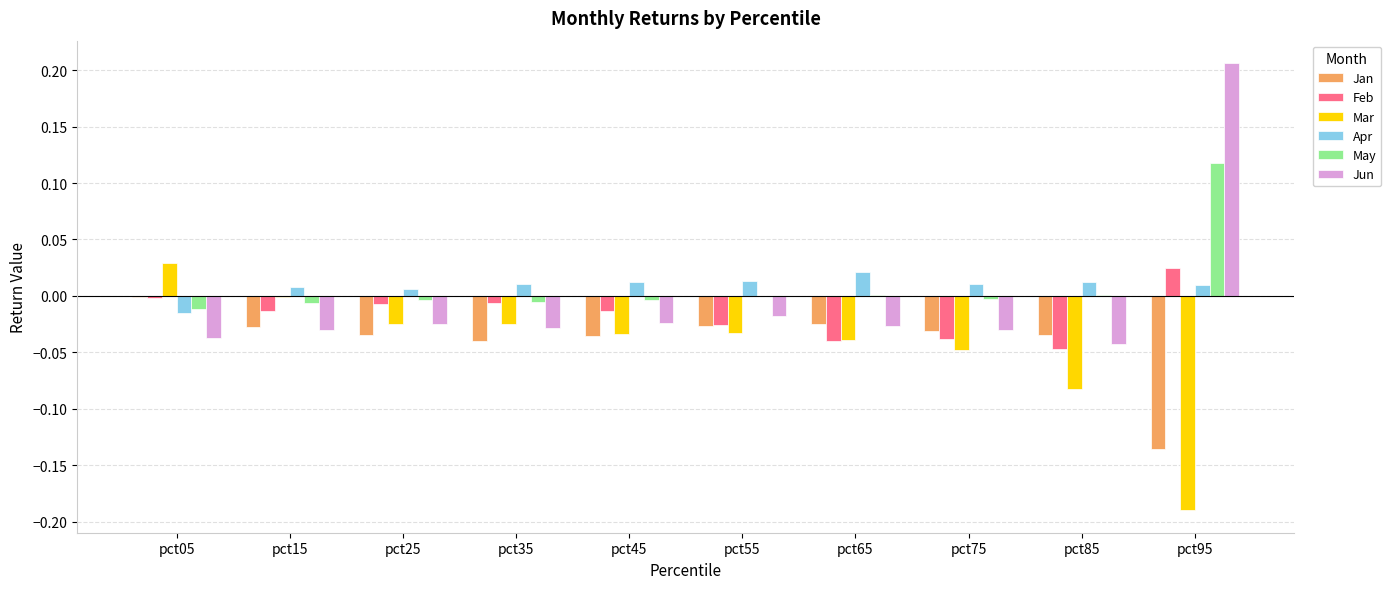

At which category is the sum across all series the highest?

pct95